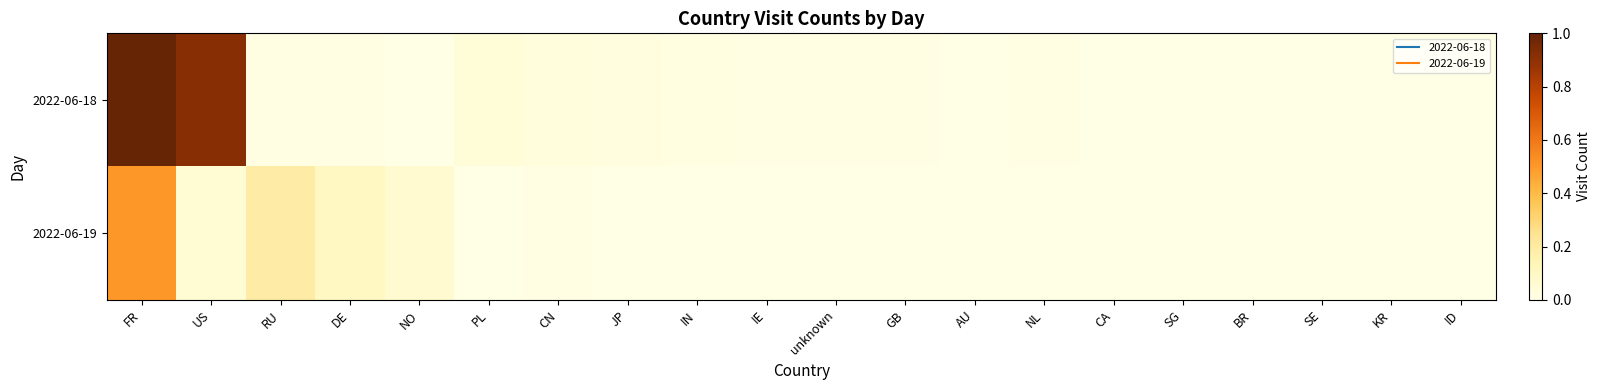

Reading left to right, extract all data points from this chart.

2022-06-18: FR=1.0	US=0.9	RU=0.0	DE=0.0	NO=0.0	PL=0.0	CN=0.0	JP=0.0	IN=0.0	IE=0.0	unknown=0.0	GB=0.0	AU=0.0	NL=0.0	CA=0.0	SG=0.0	BR=0.0	SE=0.0	KR=0.0	ID=0.0
2022-06-19: FR=0.5	US=0.1	RU=0.2	DE=0.1	NO=0.1	PL=0.0	CN=0.0	JP=0.0	IN=0.0	IE=0.0	unknown=0.0	GB=0.0	AU=0.0	NL=0.0	CA=0.0	SG=0.0	BR=0.0	SE=0.0	KR=0.0	ID=0.0